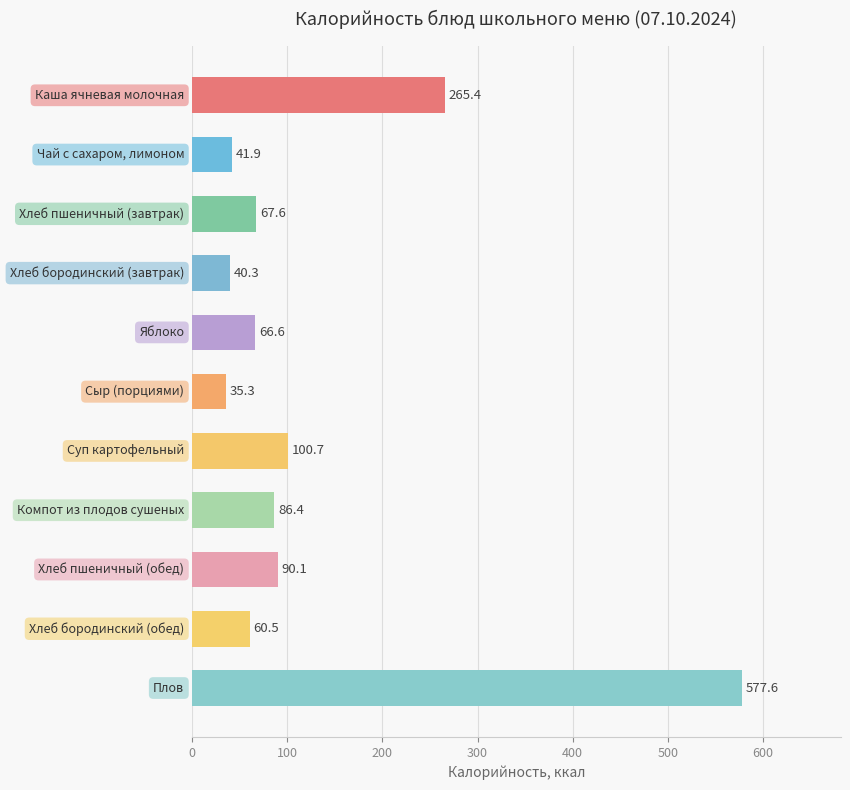

What is the value of the 10th bar from the top?

60.5